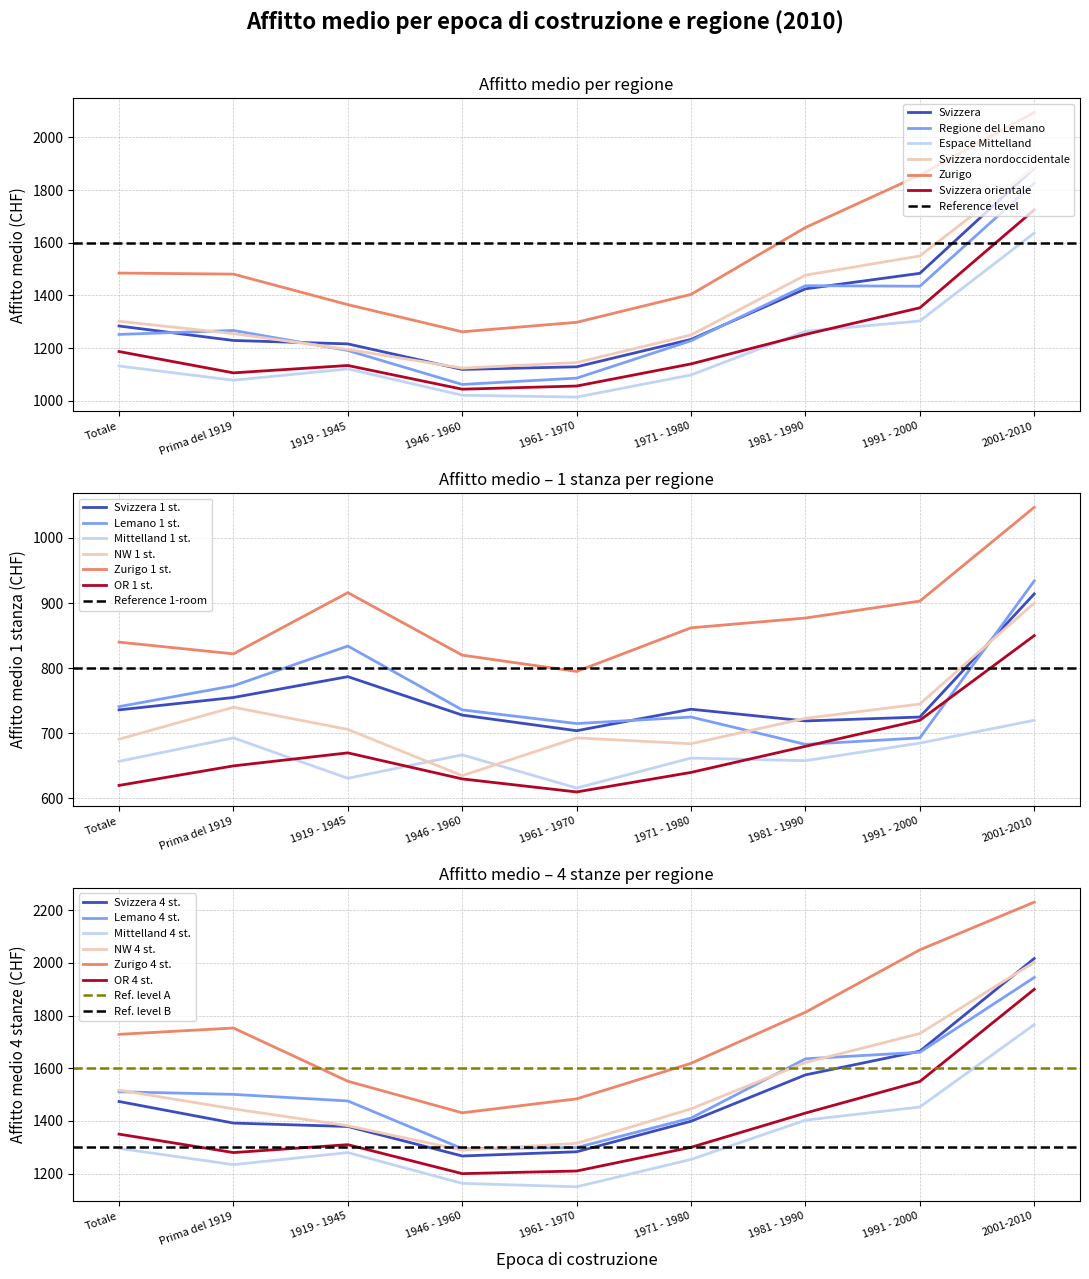

In Svizzera nordoccidentale, how many points are lower than both neighbors (excluding endpoints)?

1